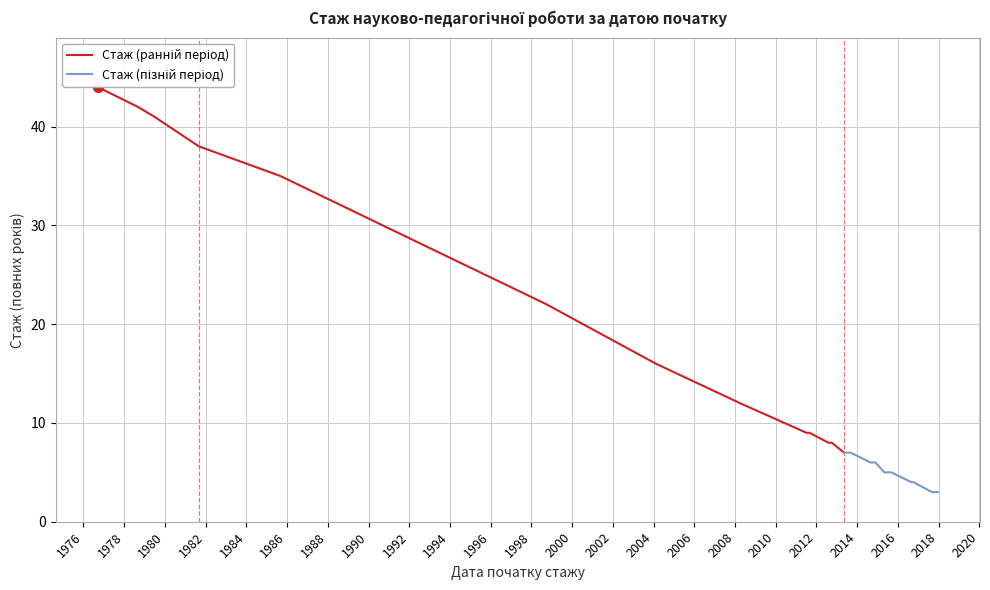

True or false: Стаж (пізній період) and Стаж (ранній період) intersect in this chart.

False